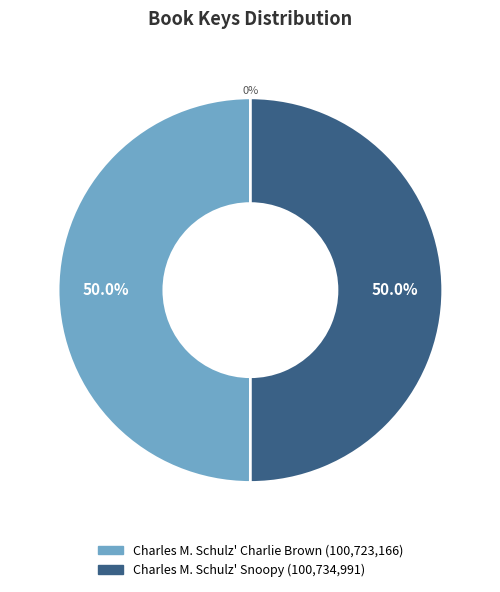

Does any single category account for the majority?

Yes